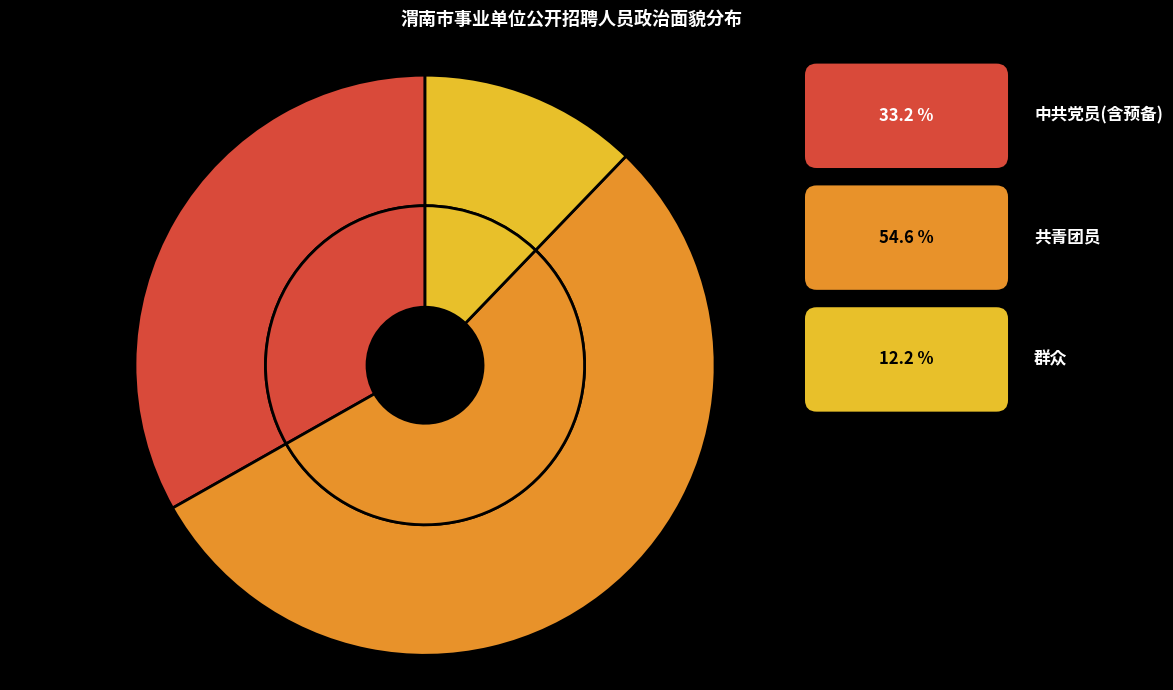

To the nearest percent, what portion does 共青团员 represent?

55%